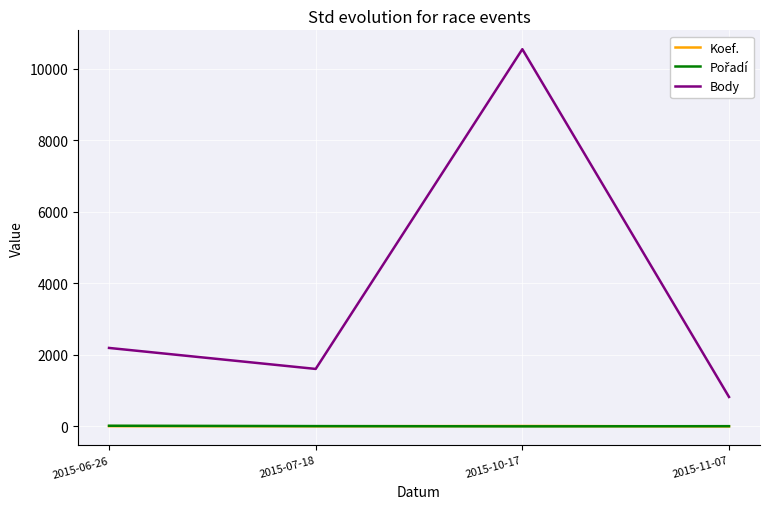

True or false: Koef. and Body intersect in this chart.

False